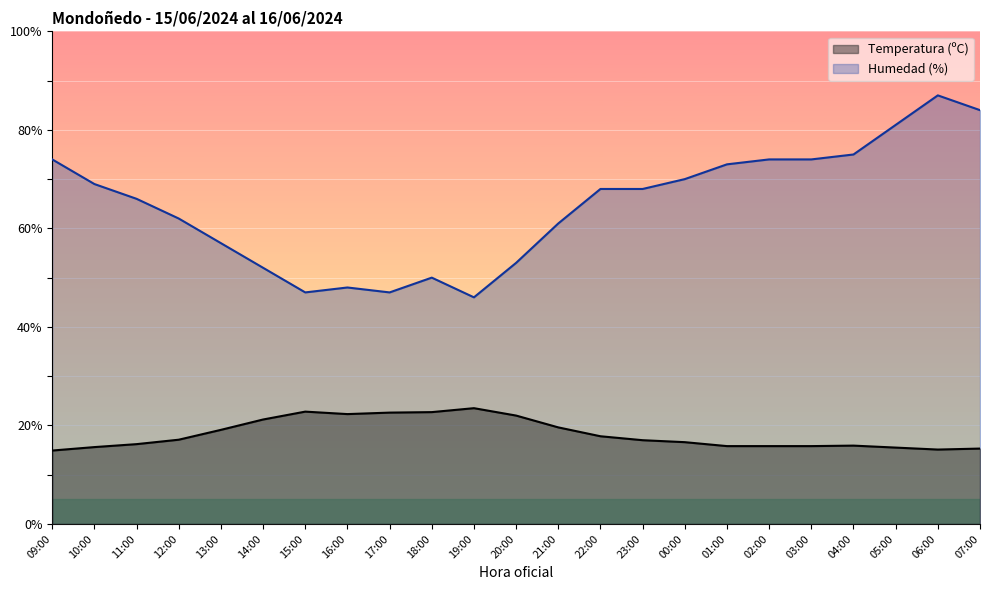

In Temperatura (ºC), how many points are lower than both neighbors (excluding endpoints)?

2